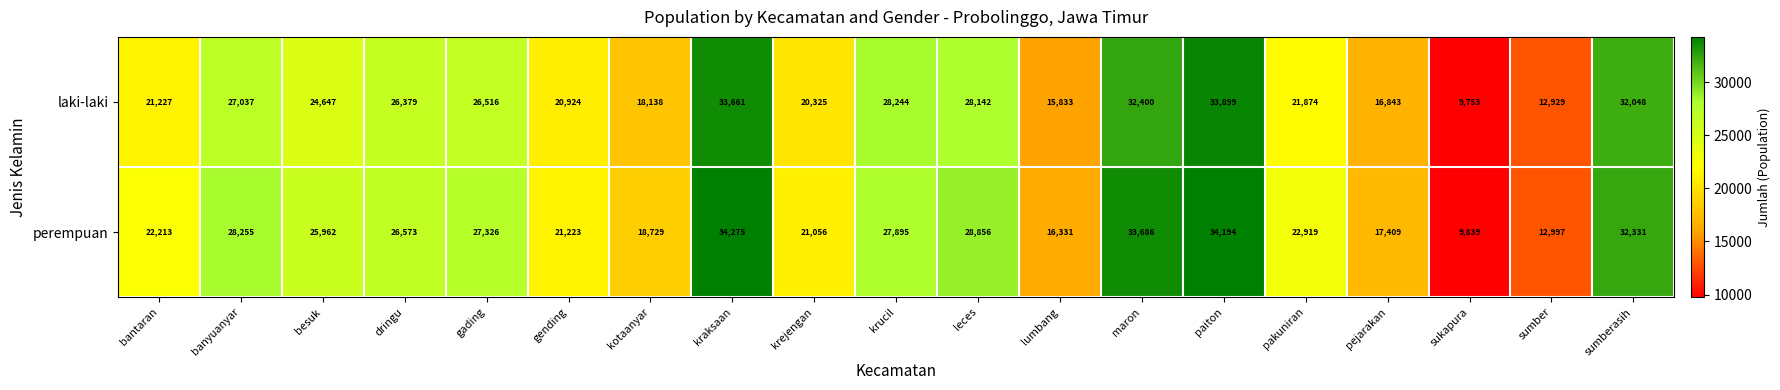

At pejarakan, list the series in order from largest to smallest.

perempuan, laki-laki